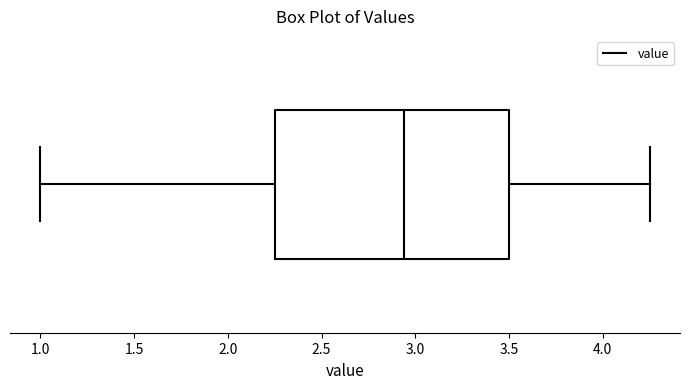

Where is the right edge of the box on the x-axis? The values are not printed on the chart, so give them approximately, as read against the axis.

3.50